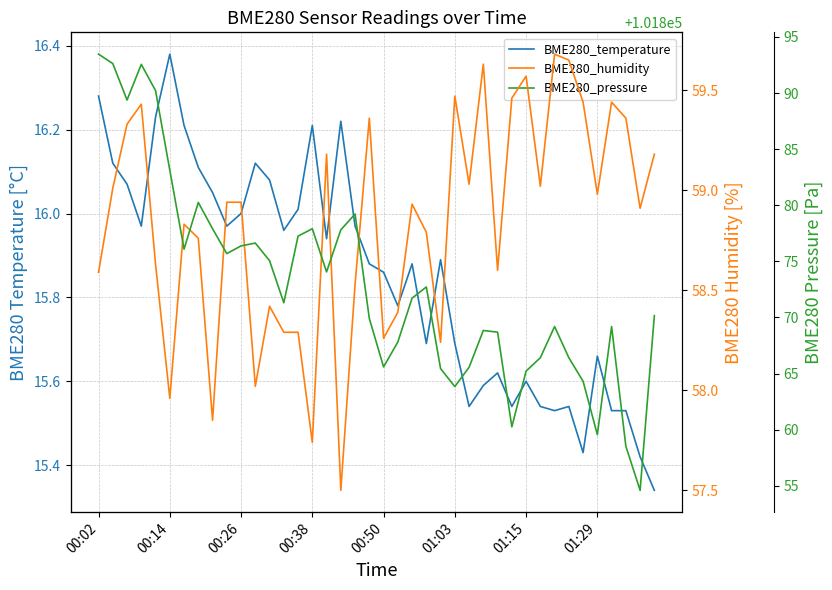

What is the total value across all series at 14?

101951.6